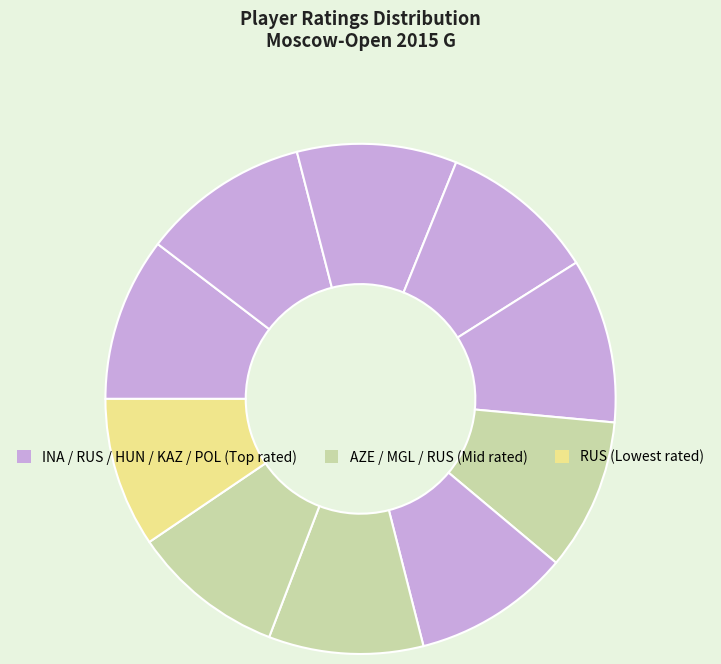

Is there a majority slice in this chart?

No